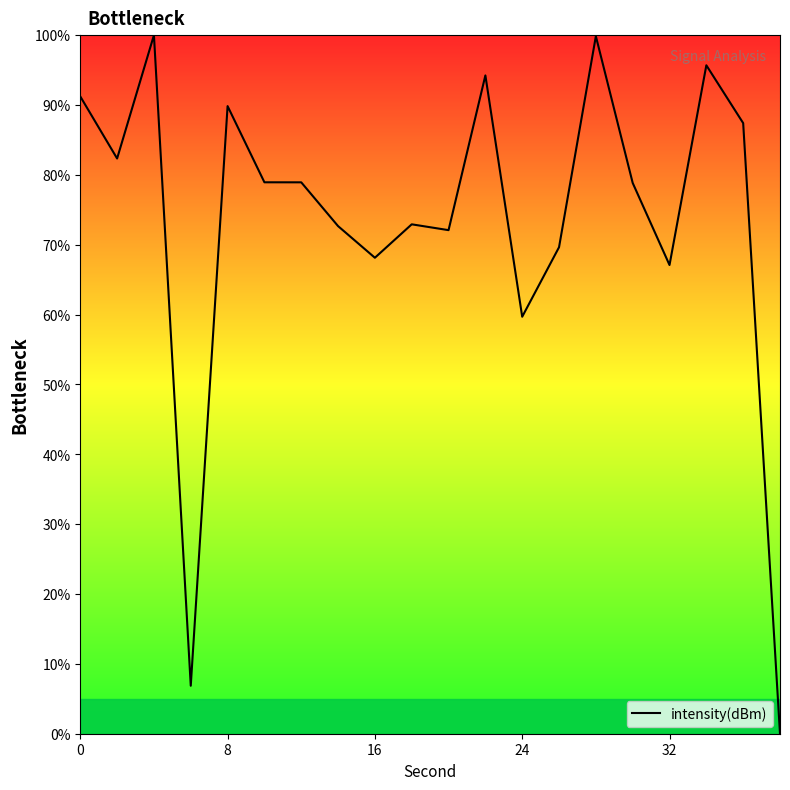

What is the difference between the maximum and minimum values?

100.0